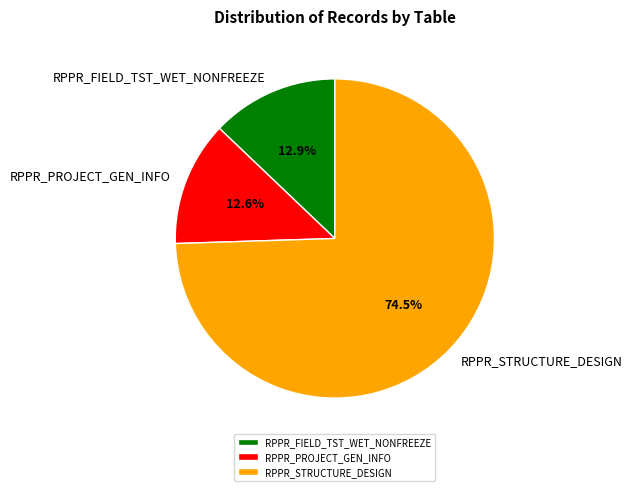

Does RPPR_STRUCTURE_DESIGN account for over 50% of the chart?

Yes